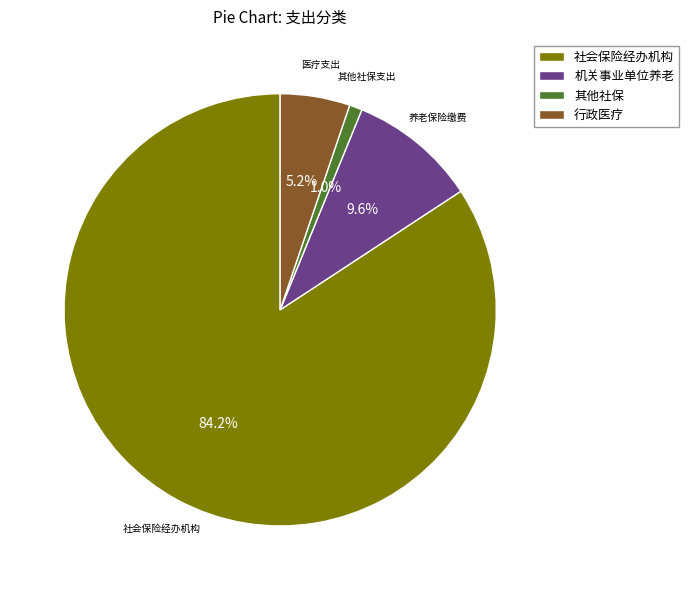

Does any single category account for the majority?

Yes